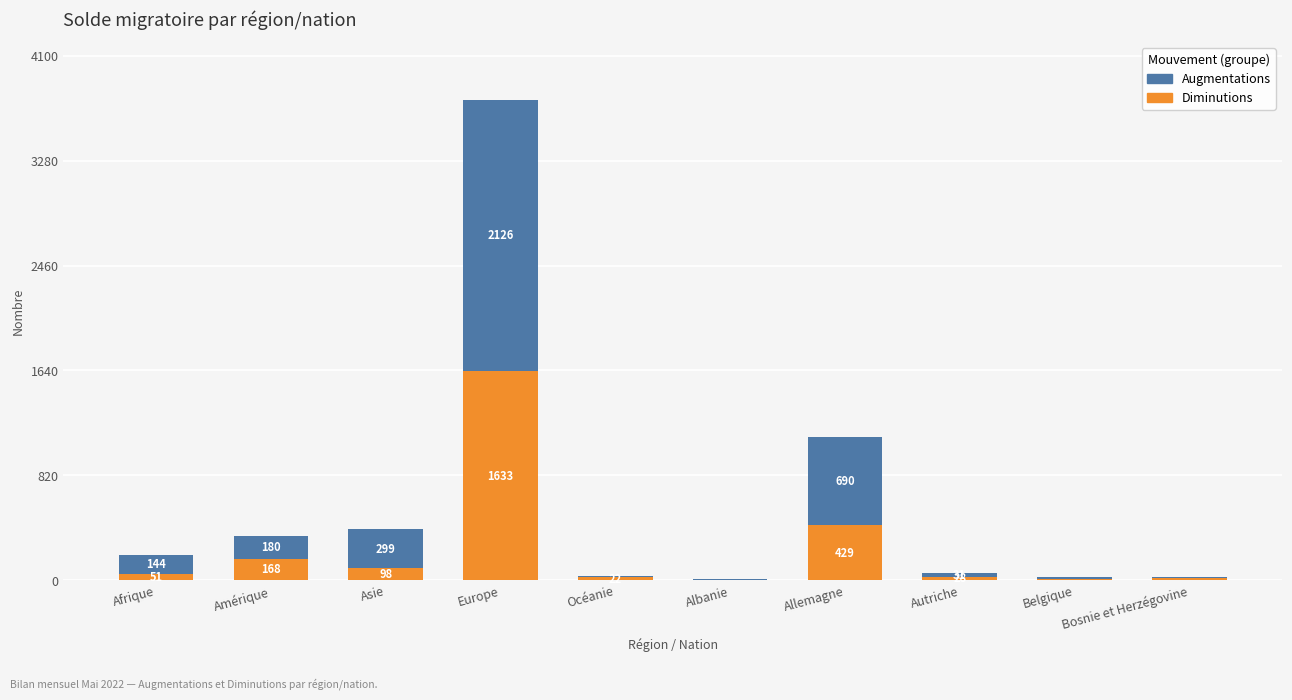

What is the sum of all Diminutions values?

2456